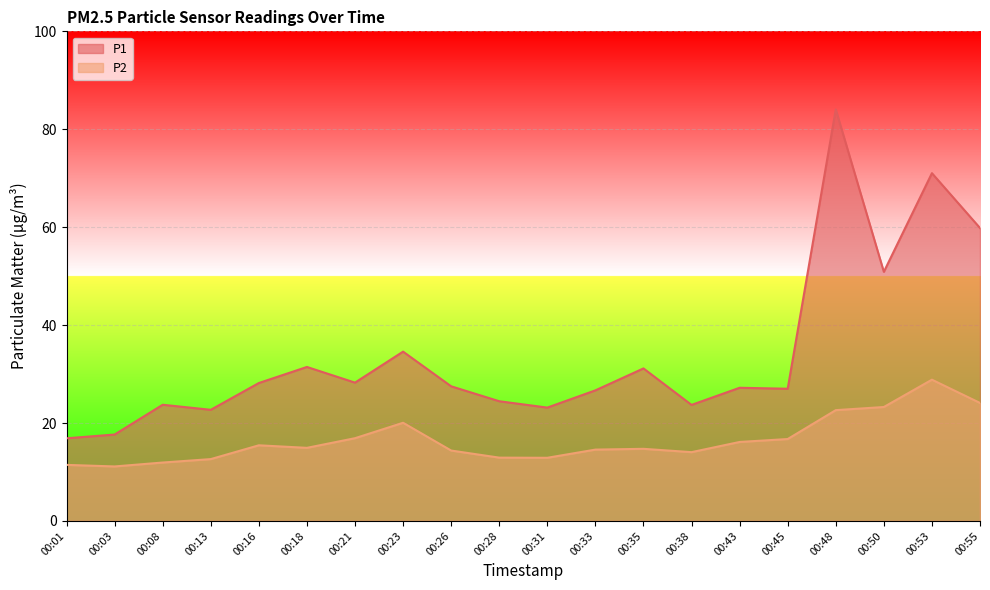

How many lines are shown in the chart?

2